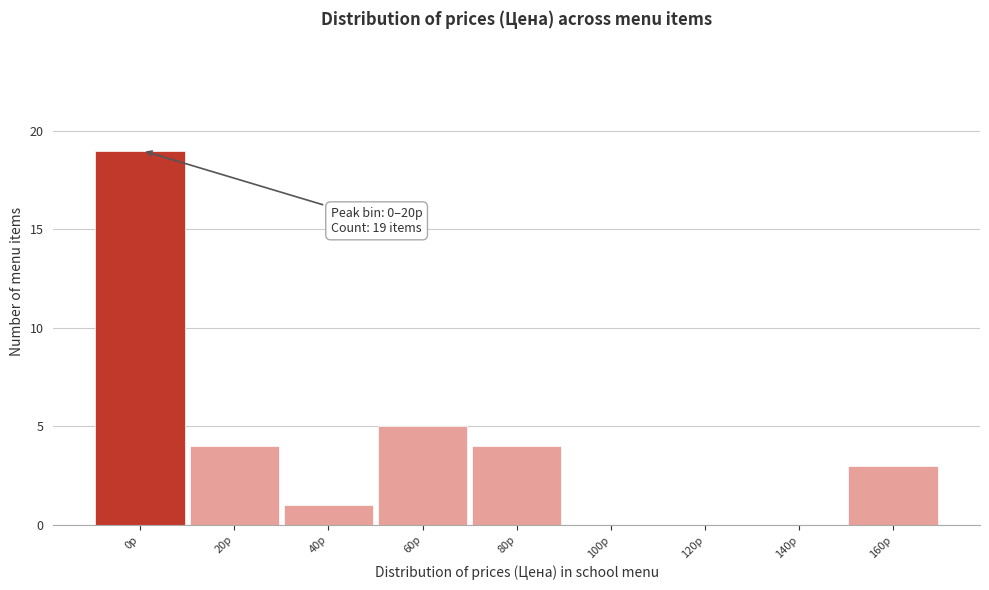

Reading left to right, list all the values displayed in this chart.

0р=19	20р=4	40р=1	60р=5	80р=4	100р=0	120р=0	140р=0	160р=3